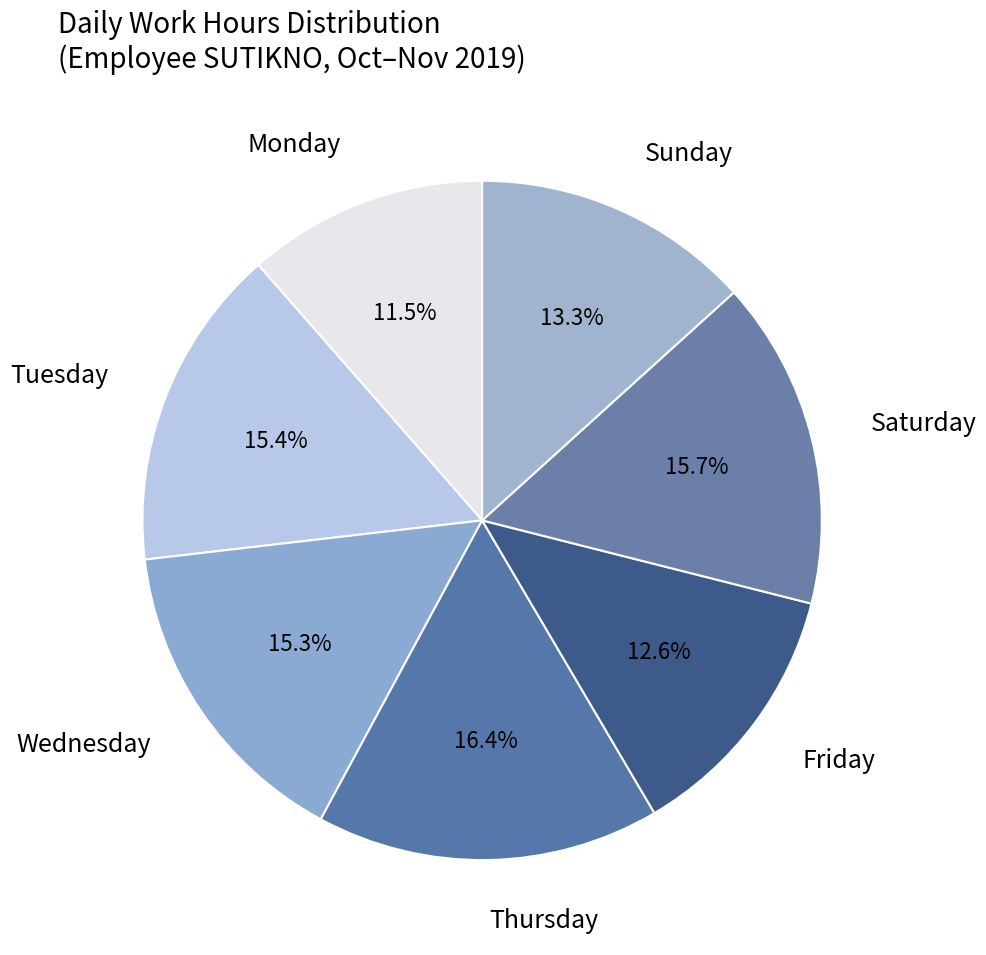

Count the number of slices in the pie.

7